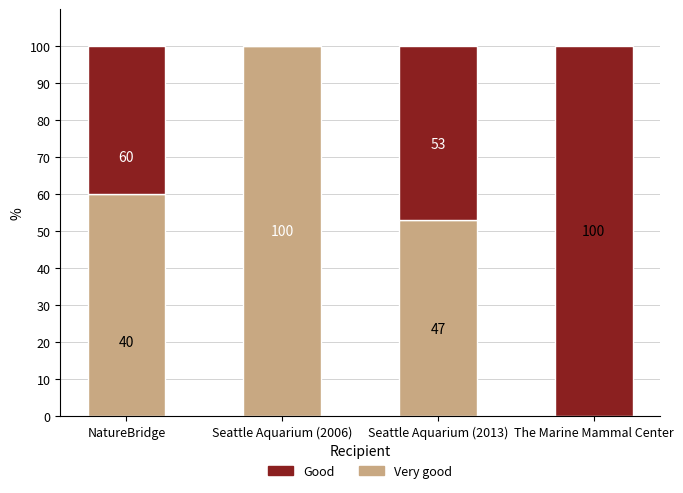

What is the total value across all series at Seattle Aquarium (2006)?

100